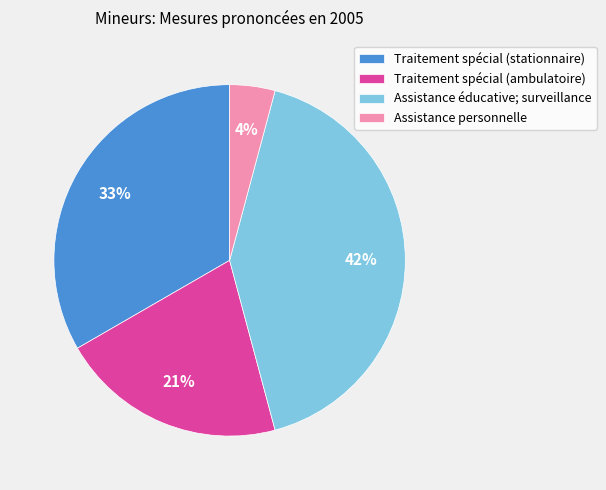

Which category has the biggest portion of the pie?

Assistance éducative; surveillance